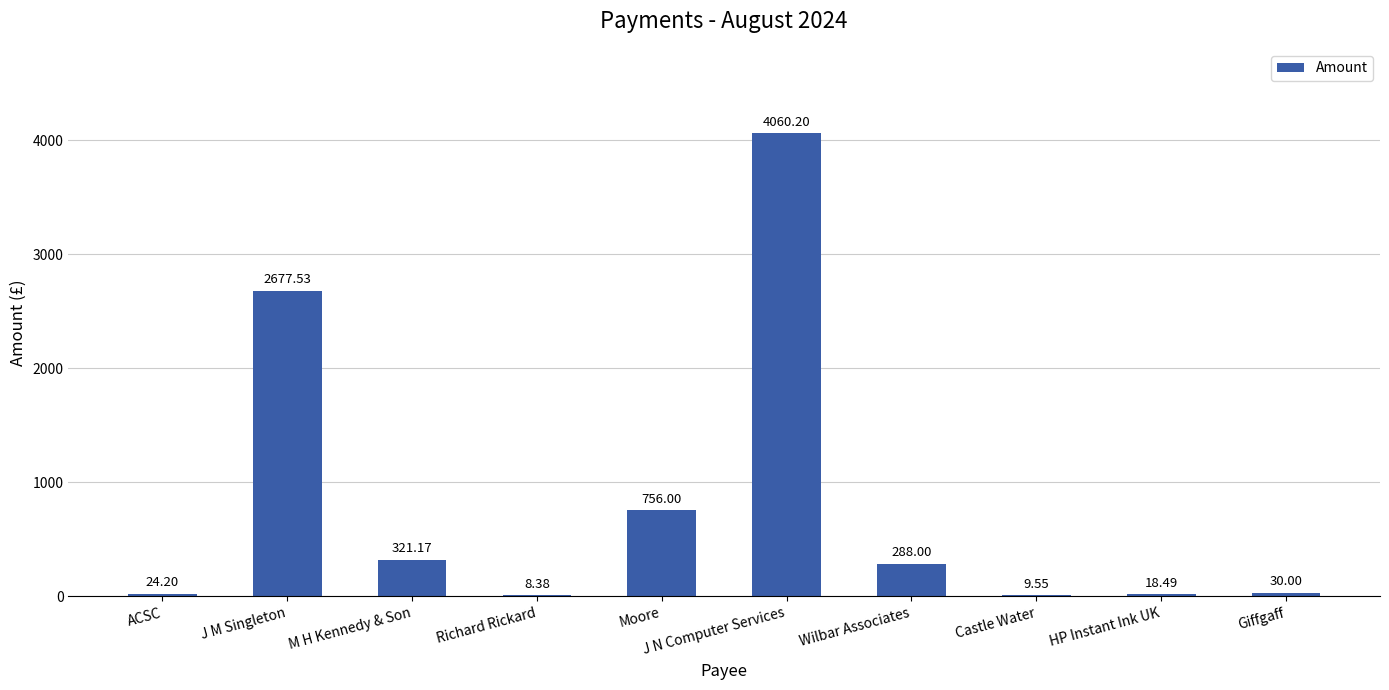

At which category does the chart reach its peak across all series?

J N Computer Services